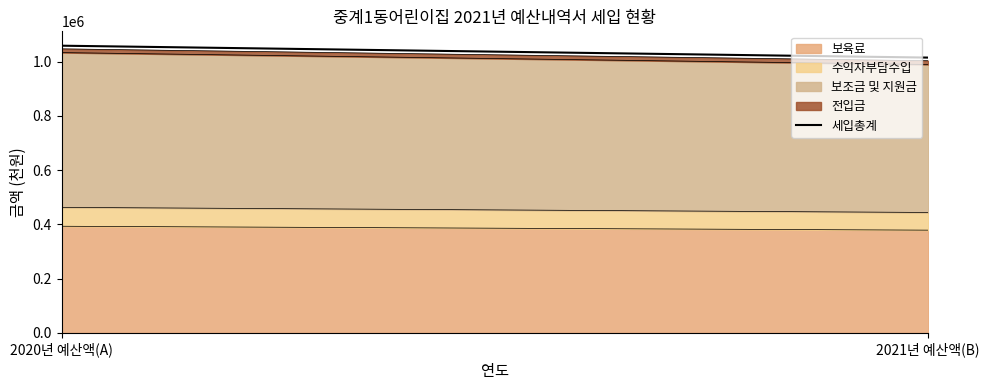

Which category has the lowest value across all series?

2021년 예산액(B)